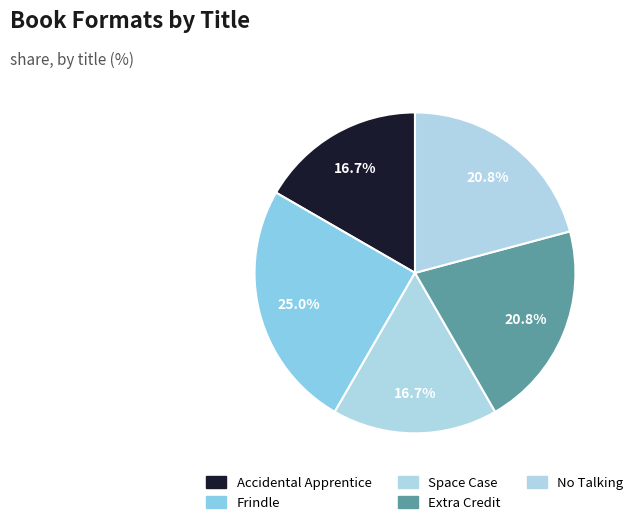

How many segments does this pie chart have?

5